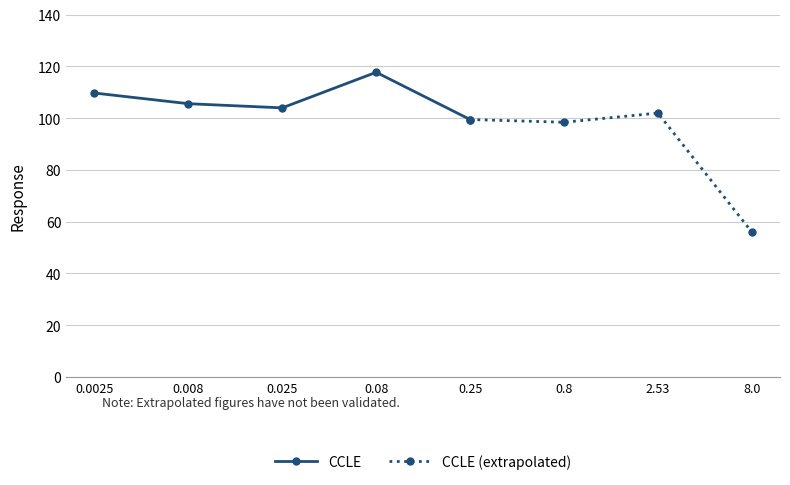

What is the ratio of the value at 0.025 to the value at 0.25?

1.0